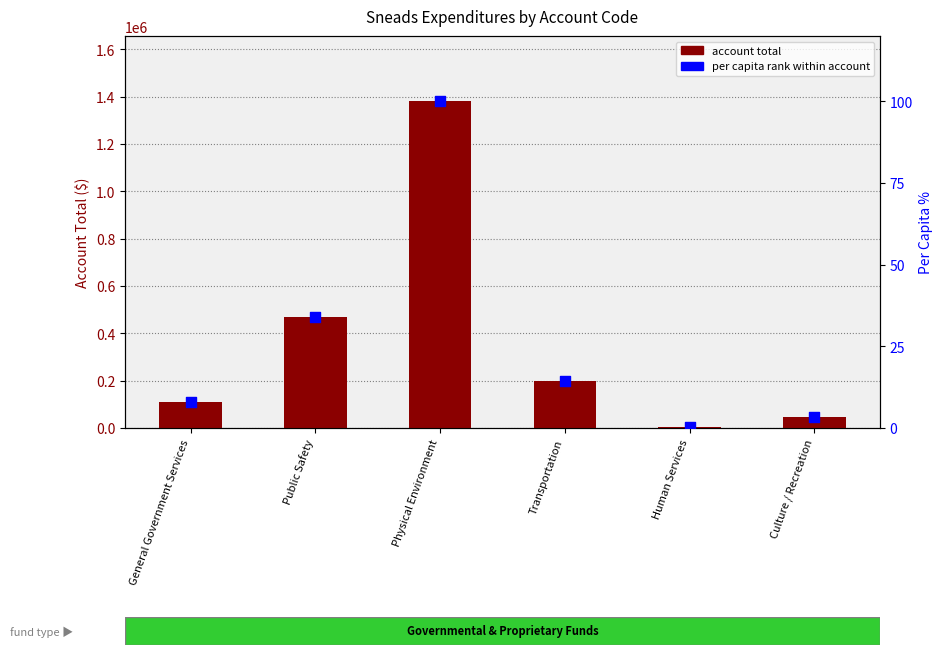

What are all the series names shown in the legend?

account total, per capita rank within account